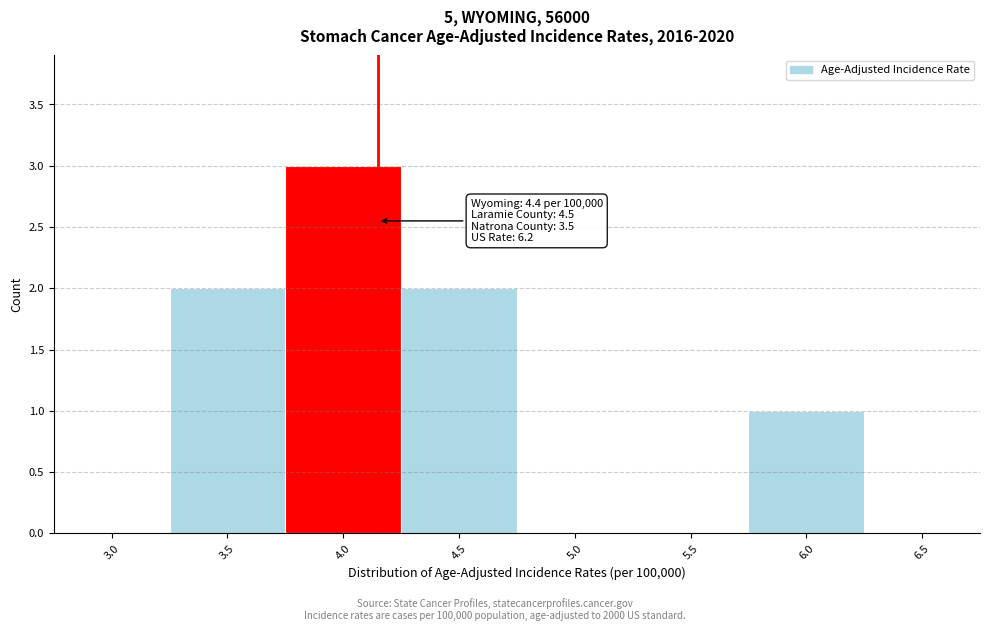

Reading right to left, extract all data points from this chart.

6.5=0	6.0=1	5.5=0	5.0=0	4.5=2	4.0=3	3.5=2	3.0=0